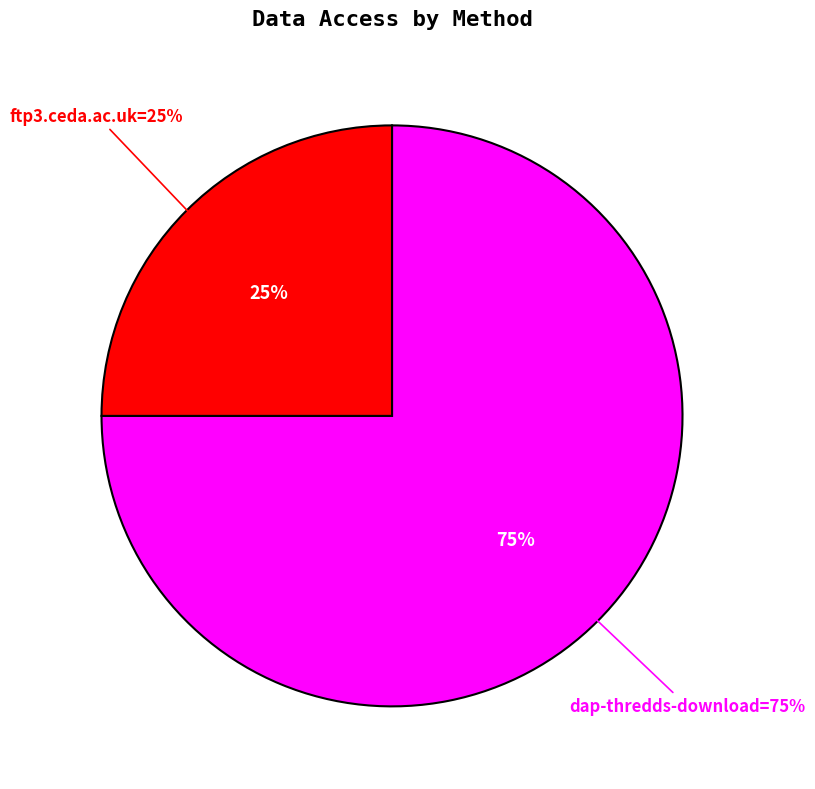

Which has a higher value, ftp3.ceda.ac.uk or dap-thredds-download?

dap-thredds-download